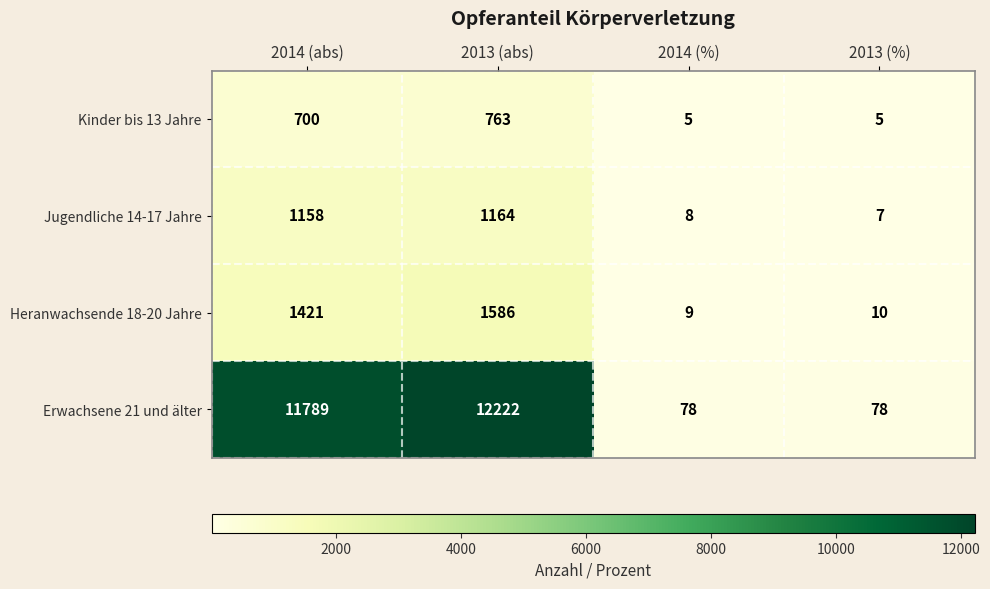

At which category is the sum across all series the highest?

2013 (abs)